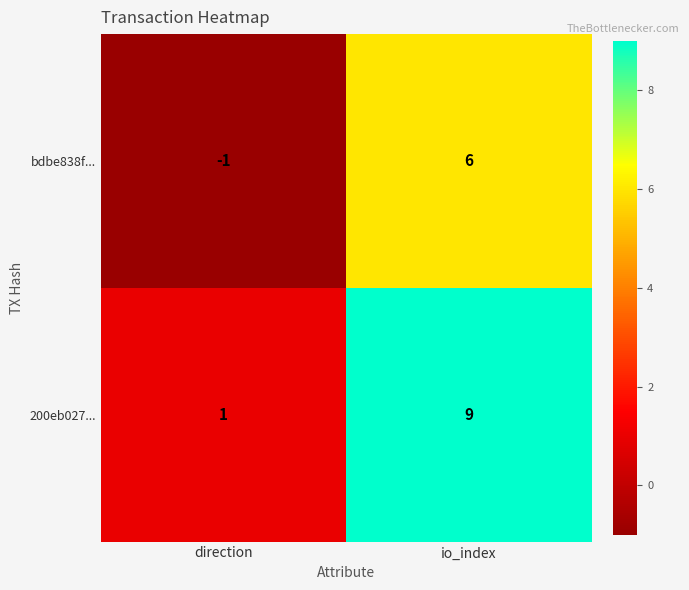

Count the number of data series in this chart.

2